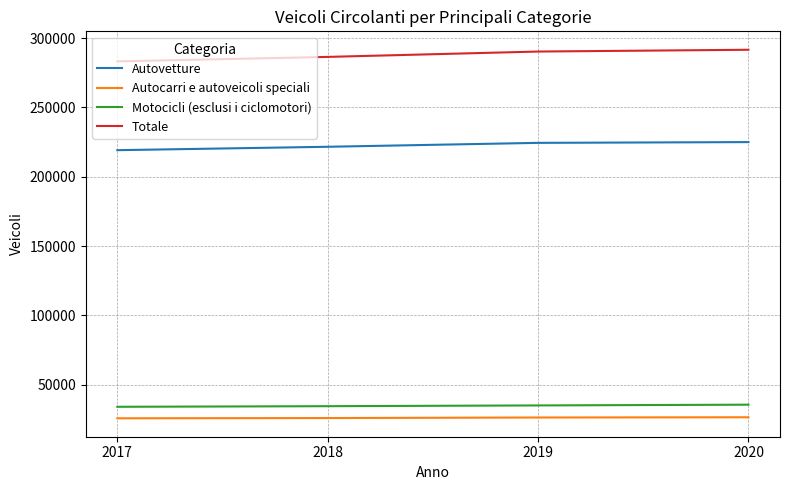

What is the maximum value shown in the chart?

291651